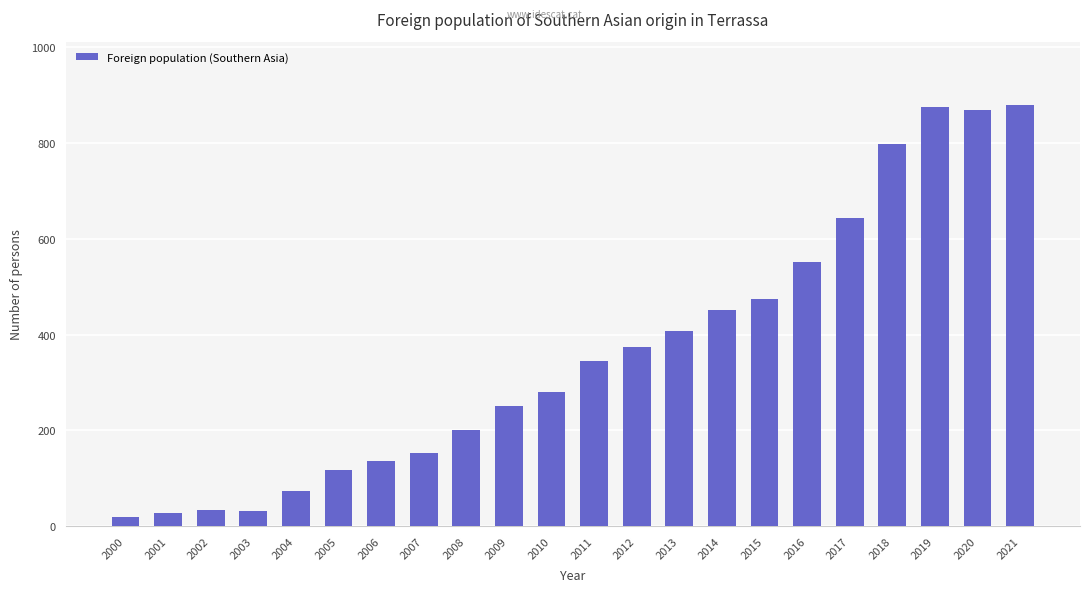

What is the greatest value displayed?

879